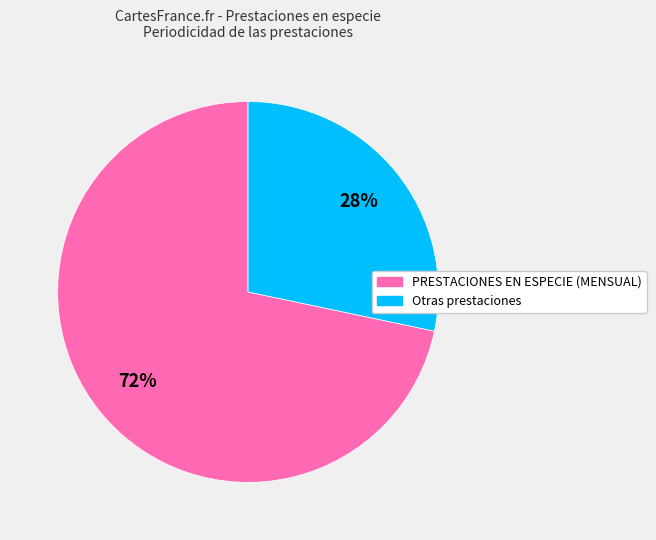

Is there any slice that represents more than half of the pie?

Yes